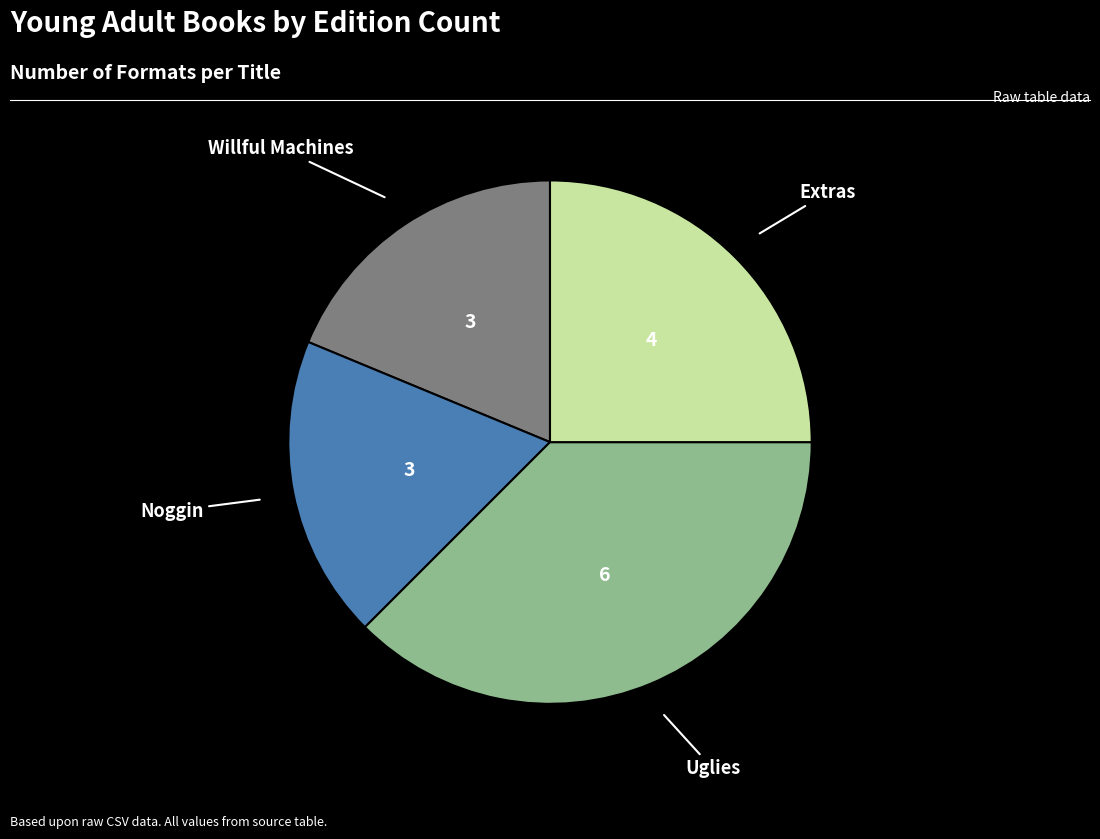

Does any single category account for the majority?

No